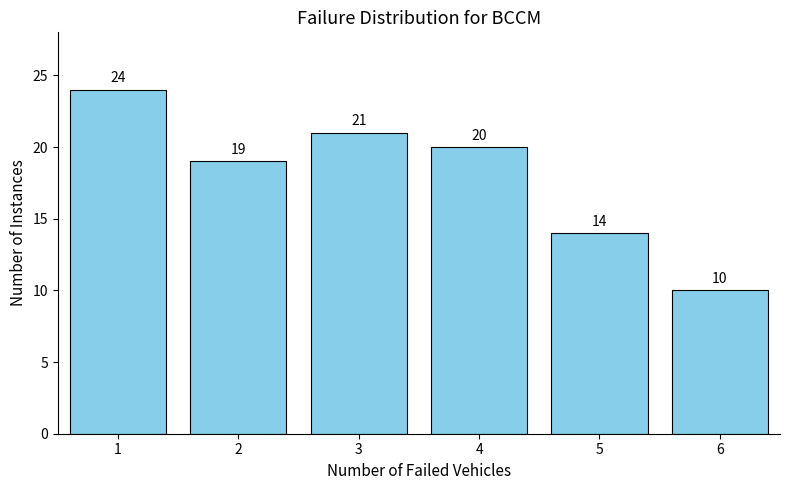

Reading right to left, list all the values displayed in this chart.

6=10	5=14	4=20	3=21	2=19	1=24